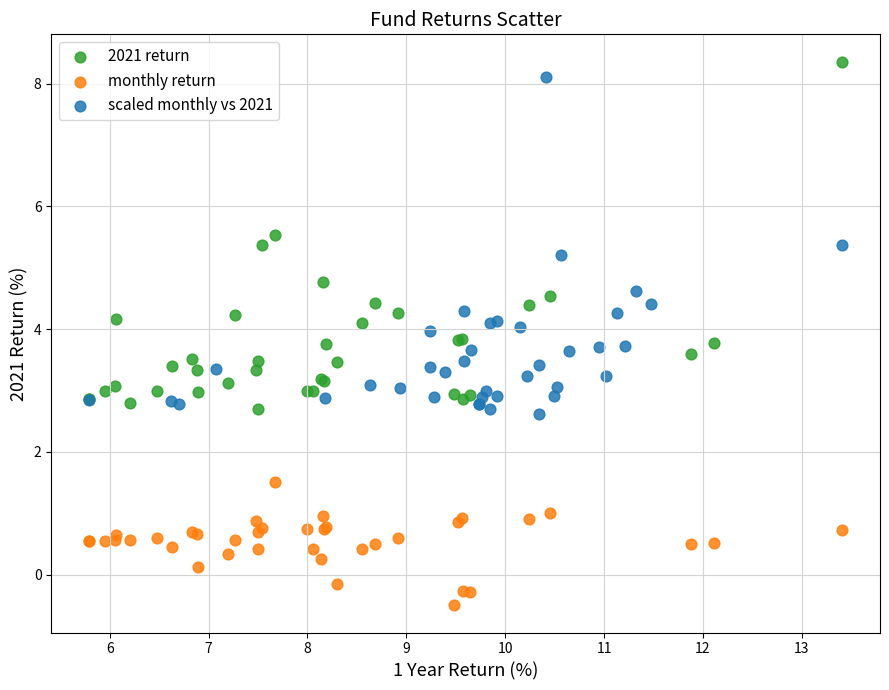

What are all the series names shown in the legend?

2021 return, monthly return, scaled monthly vs 2021